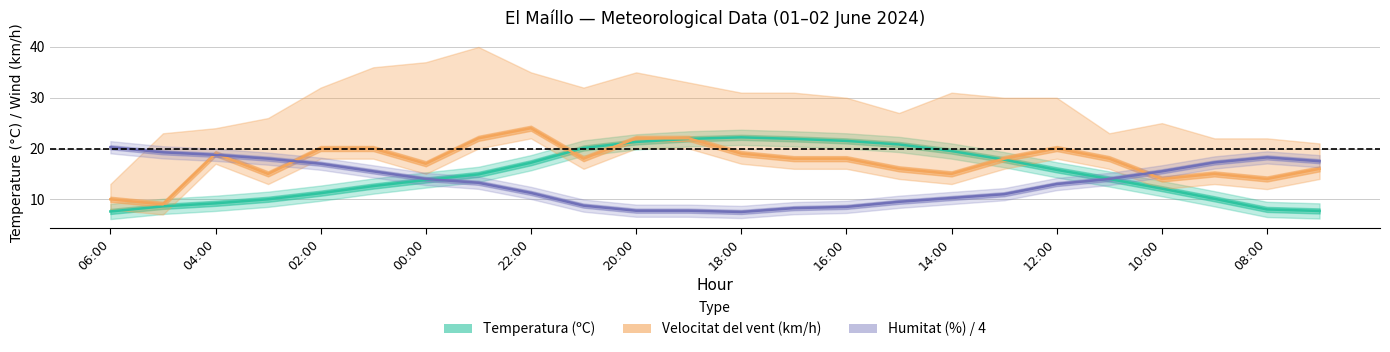

True or false: Temperatura (ºC) has a value of 10.1 at 09:00.

True